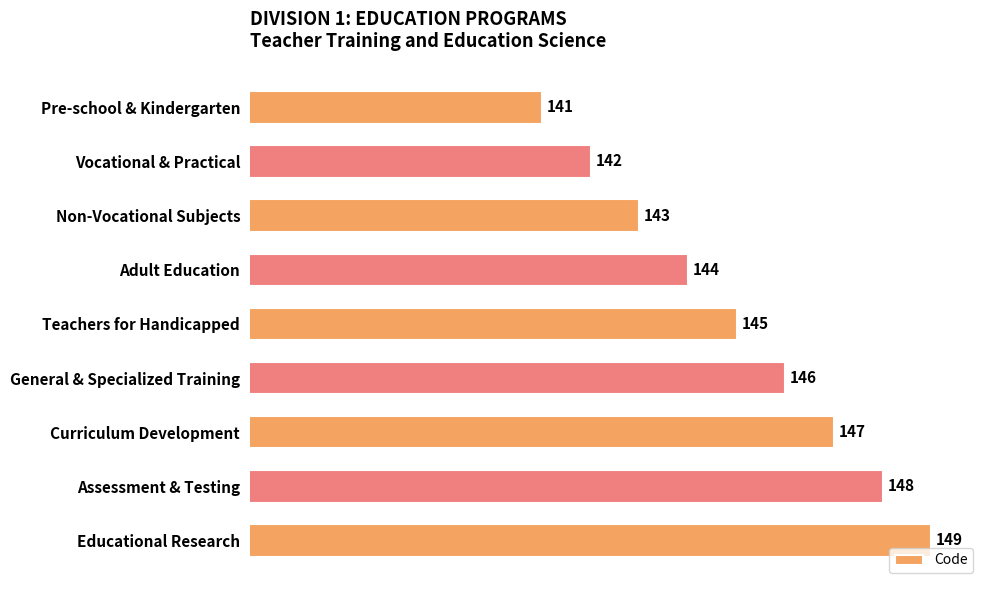

What is the value of the 6th bar from the top?

146